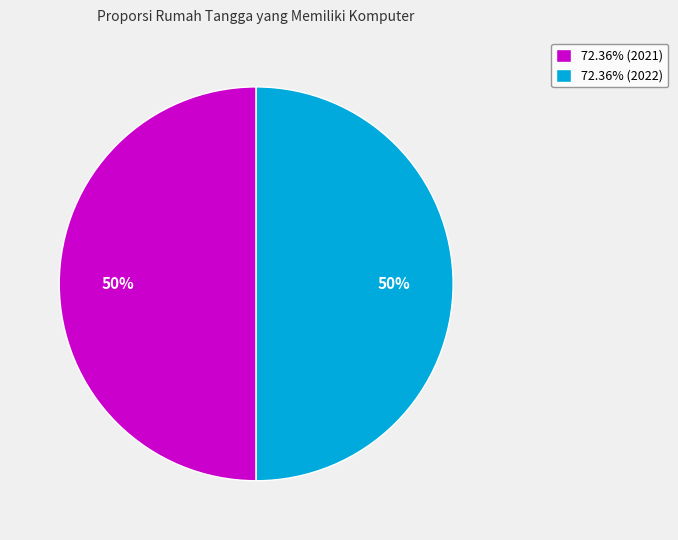

Count the number of slices in the pie.

2